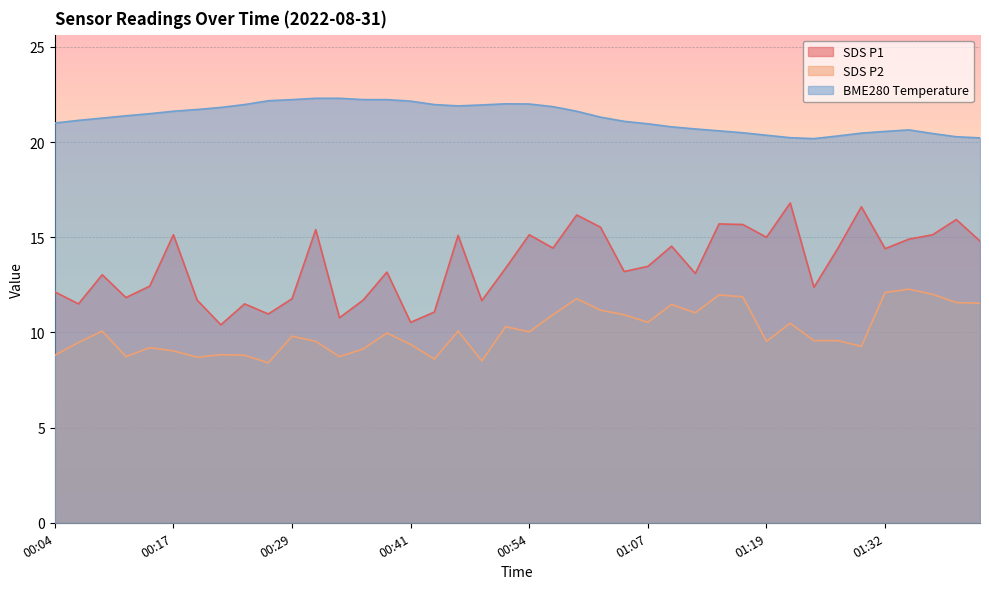

Reading left to right, list all the values displayed in this chart.

SDS_P1: 12.1	11.5	13.0	11.8	12.4	15.1	11.7	10.4	11.5	11.0	11.8	15.4	10.8	11.7	13.2	10.5	11.1	15.1	11.7	13.4	15.1	14.4	16.2	15.5	13.2	13.5	14.5	13.1	15.7	15.7	15.0	16.8	12.4	14.4	16.6	14.4	14.9	15.1	15.9	14.8
SDS_P2: 8.8	9.5	10.1	8.7	9.2	9.0	8.7	8.8	8.8	8.4	9.8	9.5	8.7	9.1	10.0	9.4	8.6	10.1	8.5	10.3	10.0	10.9	11.8	11.2	10.9	10.5	11.5	11.0	12.0	11.9	9.5	10.5	9.6	9.6	9.3	12.1	12.3	12.0	11.6	11.5
BME280_temperature: 21.0	21.1	21.3	21.4	21.5	21.6	21.7	21.8	22.0	22.2	22.2	22.3	22.3	22.2	22.2	22.1	22.0	21.9	21.9	22.0	22.0	21.9	21.6	21.3	21.1	21.0	20.8	20.7	20.6	20.5	20.4	20.2	20.2	20.3	20.5	20.6	20.6	20.4	20.3	20.2